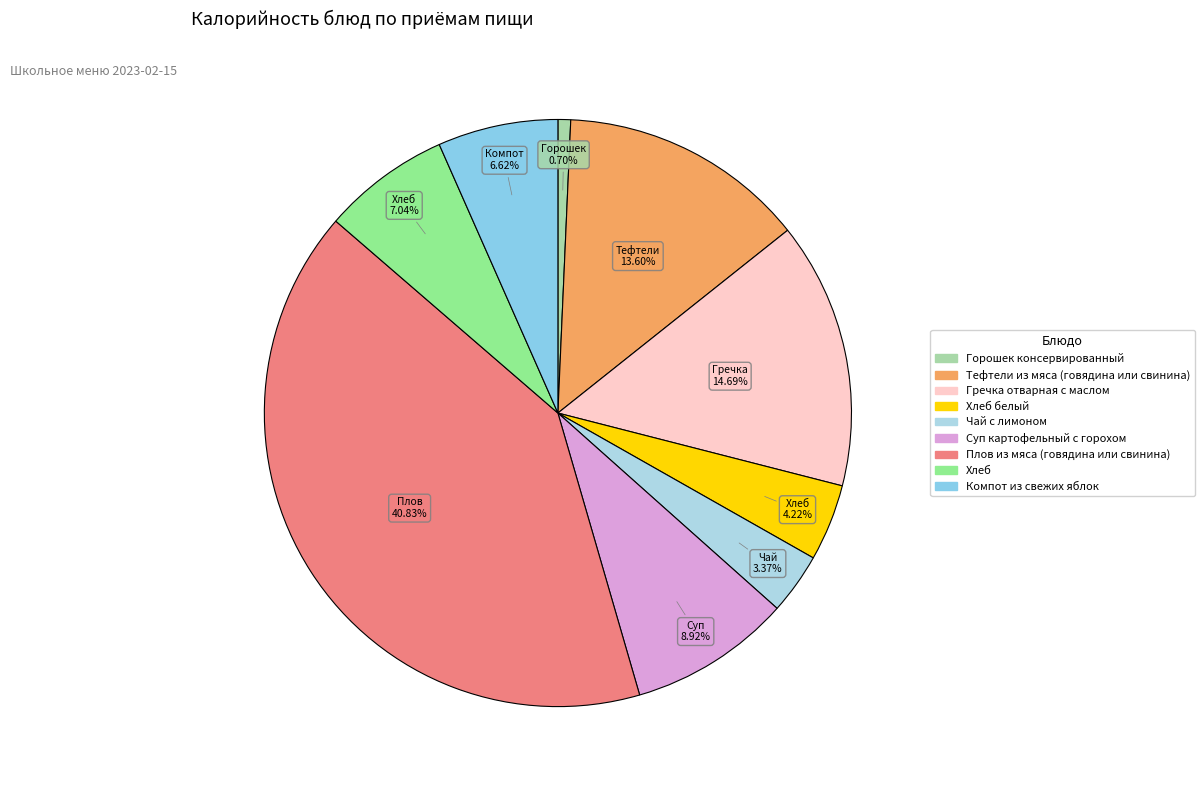

Count the number of slices in the pie.

9